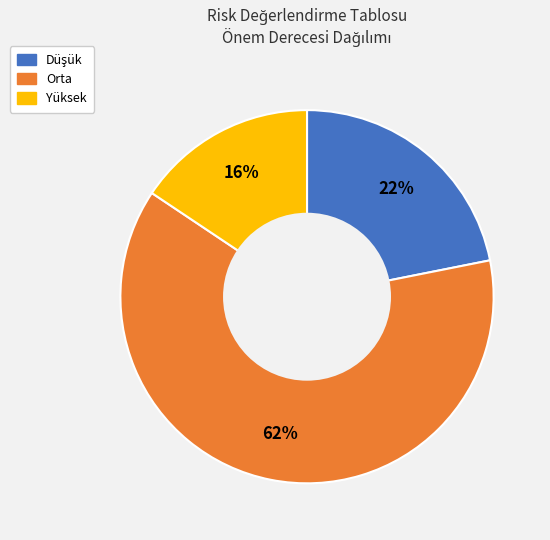

Is there any slice that represents more than half of the pie?

Yes